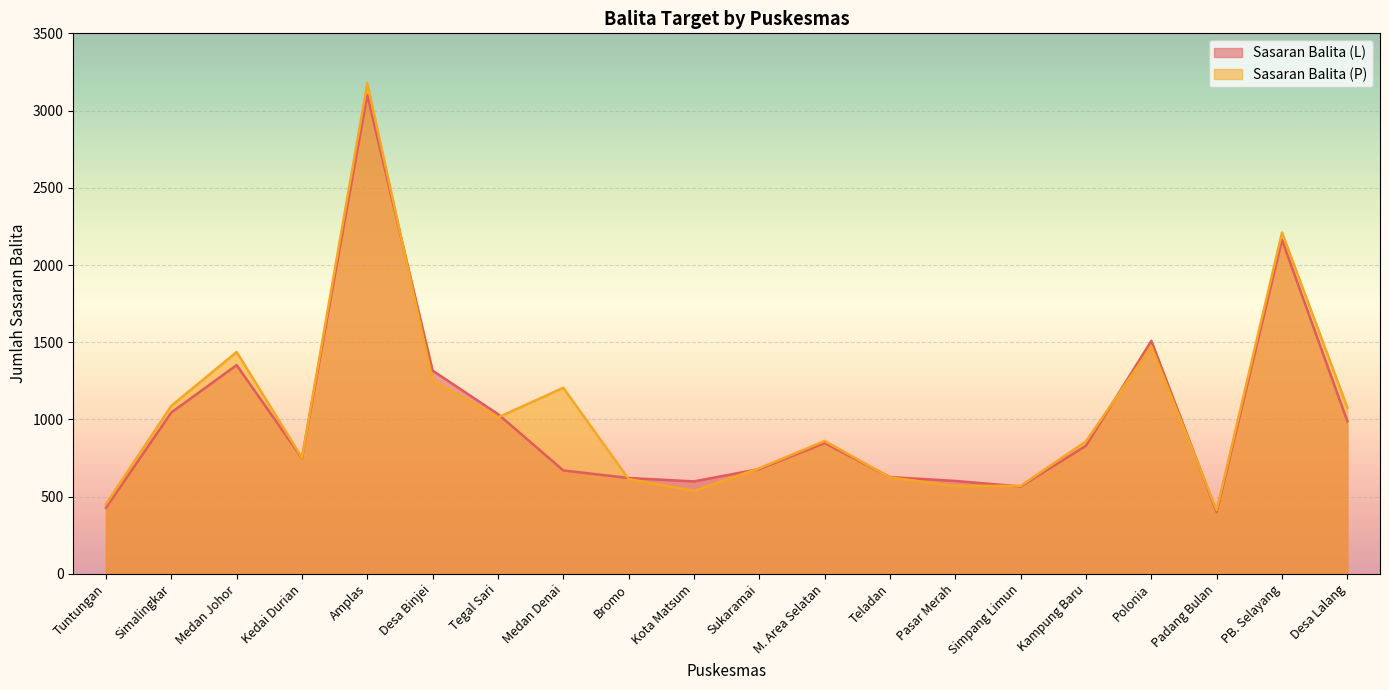

What is the smallest value displayed?

400